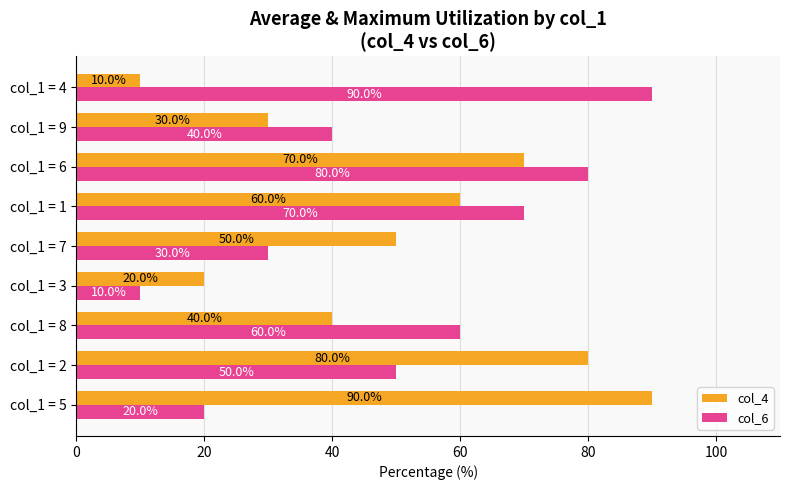

What is the sum of all col_6 values?

450